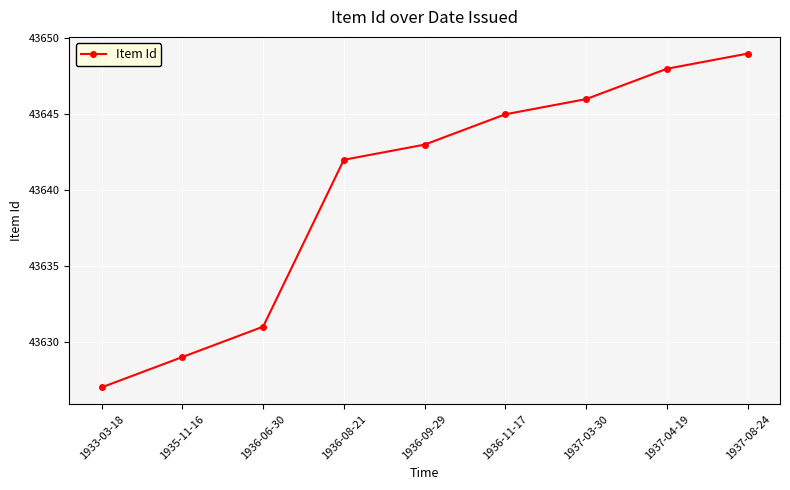

What is the change in value from 1933-03-18 to 1936-06-30?

+4